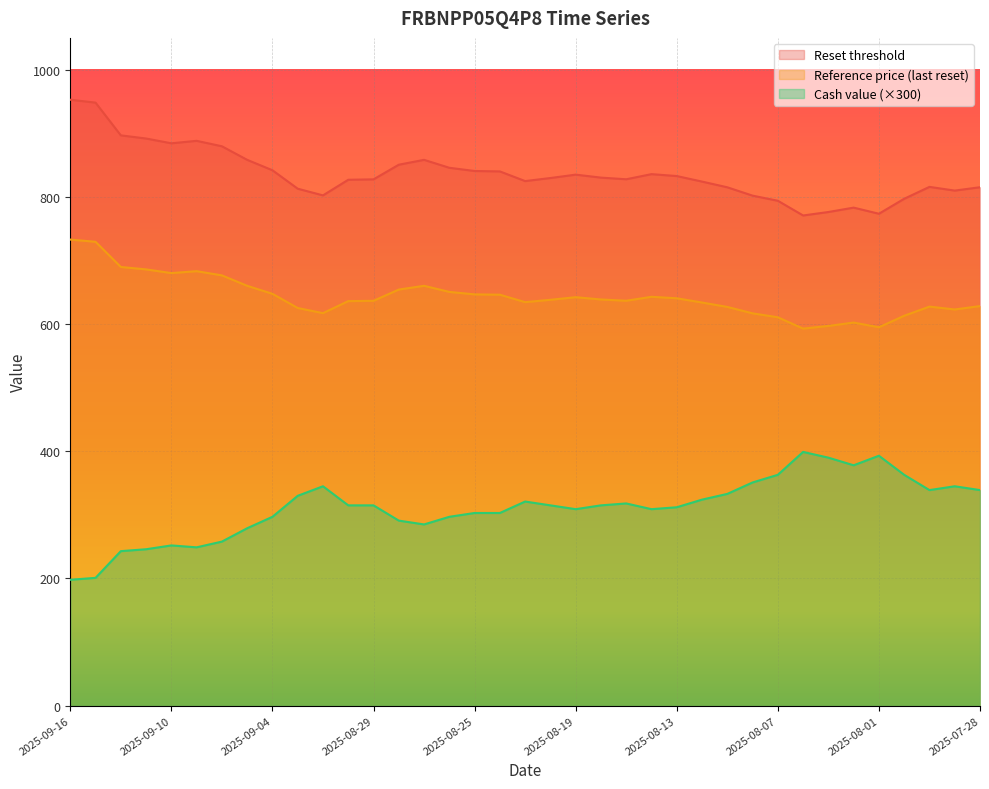

Rank the categories by Reset threshold value from highest to lowest.

2025-09-16, 2025-09-15, 2025-09-12, 2025-09-11, 2025-09-09, 2025-09-10, 2025-09-08, 2025-09-05, 2025-08-27, 2025-08-28, 2025-08-26, 2025-09-04, 2025-08-25, 2025-08-22, 2025-08-14, 2025-08-19, 2025-08-13, 2025-08-18, 2025-08-20, 2025-08-15, 2025-08-29, 2025-09-01, 2025-08-21, 2025-08-12, 2025-07-30, 2025-07-28, 2025-08-11, 2025-09-03, 2025-07-29, 2025-09-02, 2025-08-08, 2025-07-31, 2025-08-07, 2025-08-04, 2025-08-05, 2025-08-01, 2025-08-06